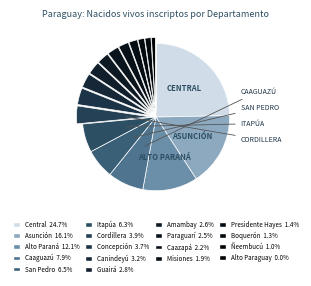

Count the number of slices in the pie.

18